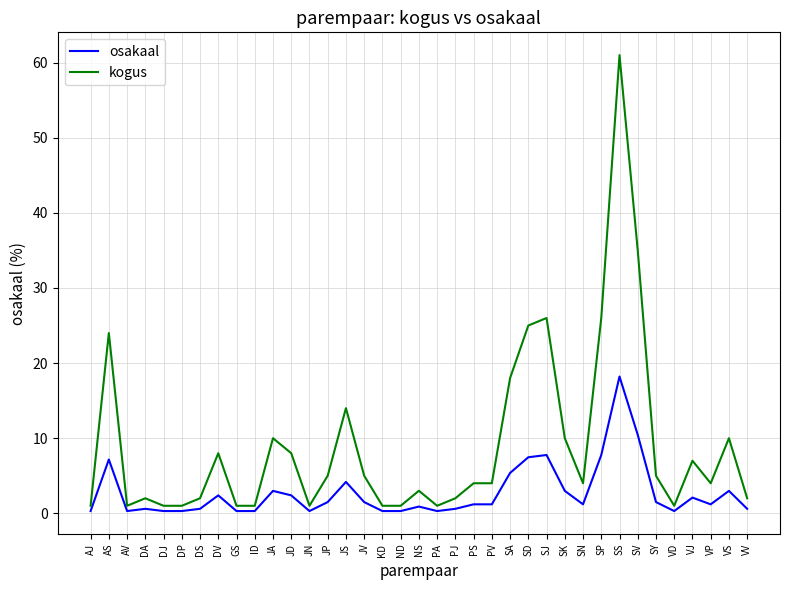

Where does the kogus series first go above 4?

AS